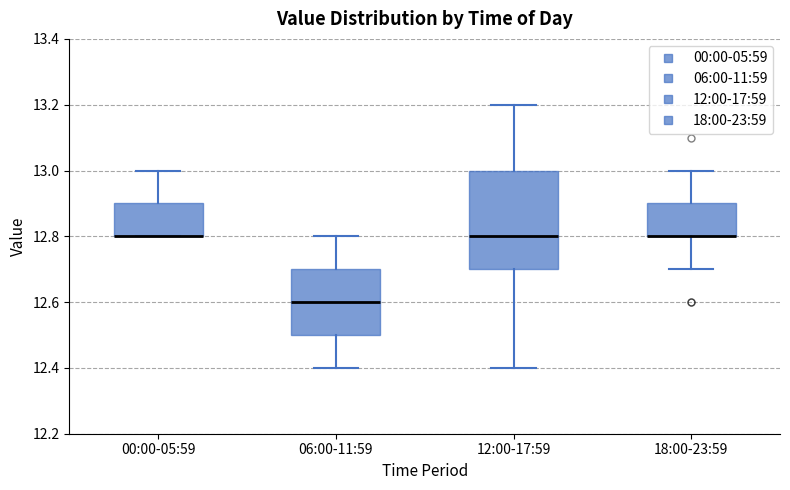

Reading left to right, read every box against the y-axis: the position of its median line, the range the box covers, and the ends of its whiskers. The values are not printed on the chart, so give them approximately, as read against the axis.

00:00-05:59: median 12.8 (drawn on the box's lower edge), box 12.8 to 12.9, whiskers 12.8 to 13.0
06:00-11:59: median 12.6, box 12.5 to 12.7, whiskers 12.4 to 12.8
12:00-17:59: median 12.8, box 12.7 to 13.0, whiskers 12.4 to 13.2
18:00-23:59: median 12.8 (drawn on the box's lower edge), box 12.8 to 12.9, whiskers 12.7 to 13.0